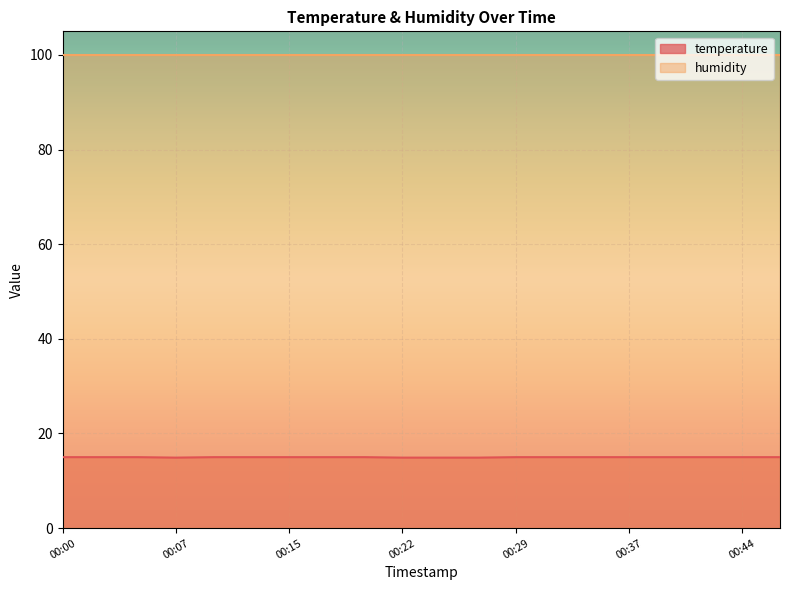

Reading right to left, extract all data points from this chart.

15.0	15.0	15.0	15.0	15.0	15.0	15.0	15.0	14.9	14.9	14.9	15.0	15.0	15.0	15.0	15.0	14.9	15.0	15.0	15.0